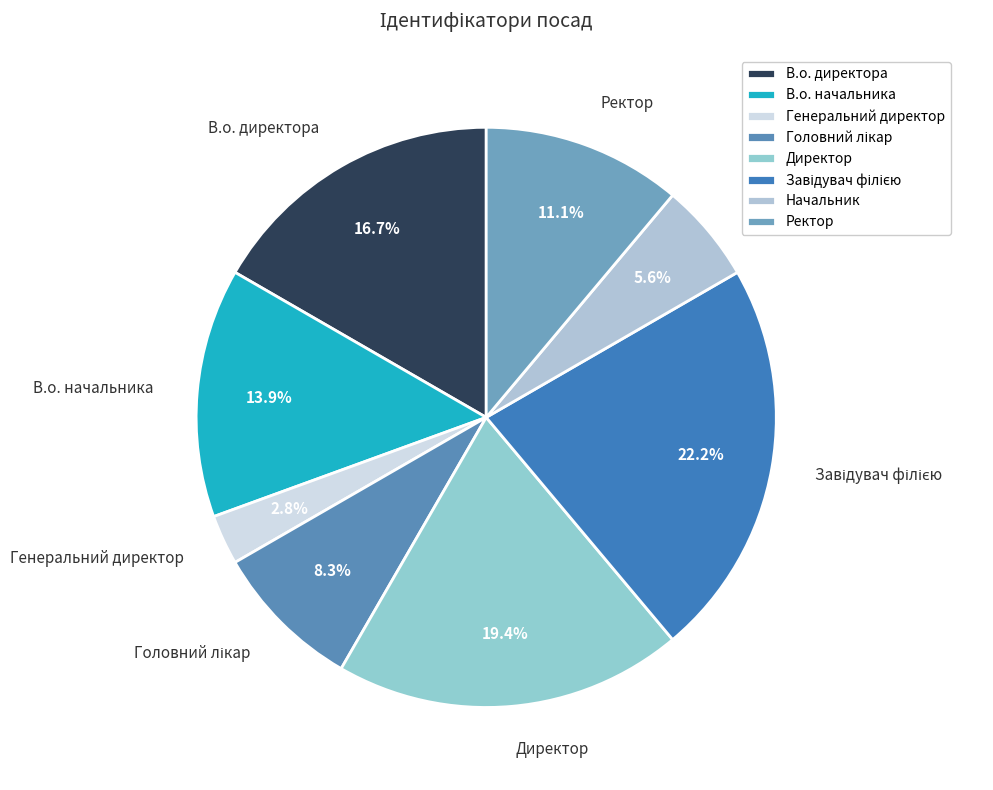

Is Генеральний директор the majority of the pie?

No